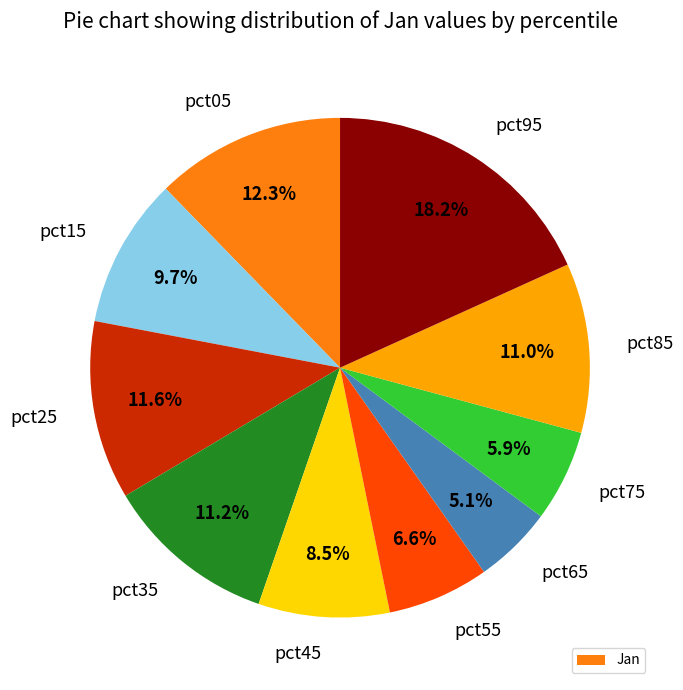

To the nearest percent, what portion does pct85 represent?

11%